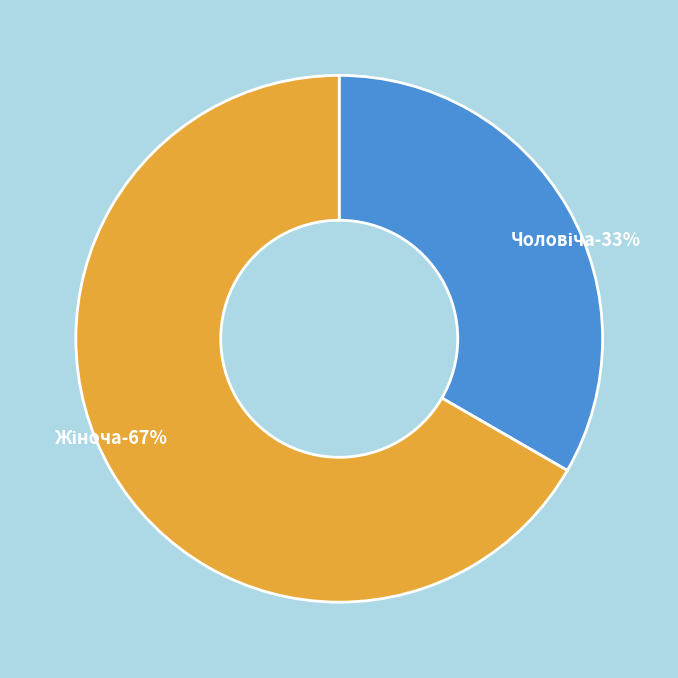

What is the ratio of the value at Жіноча to the value at Чоловіча?

2.0